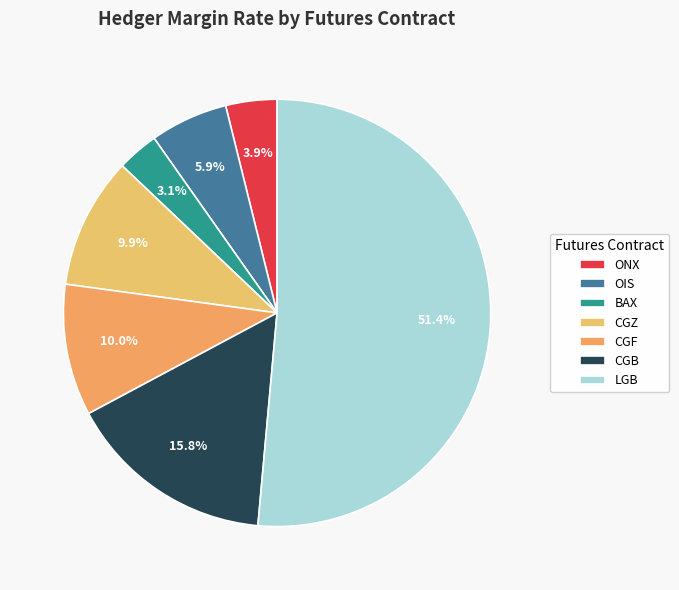

Which category has the smallest portion of the pie?

BAX